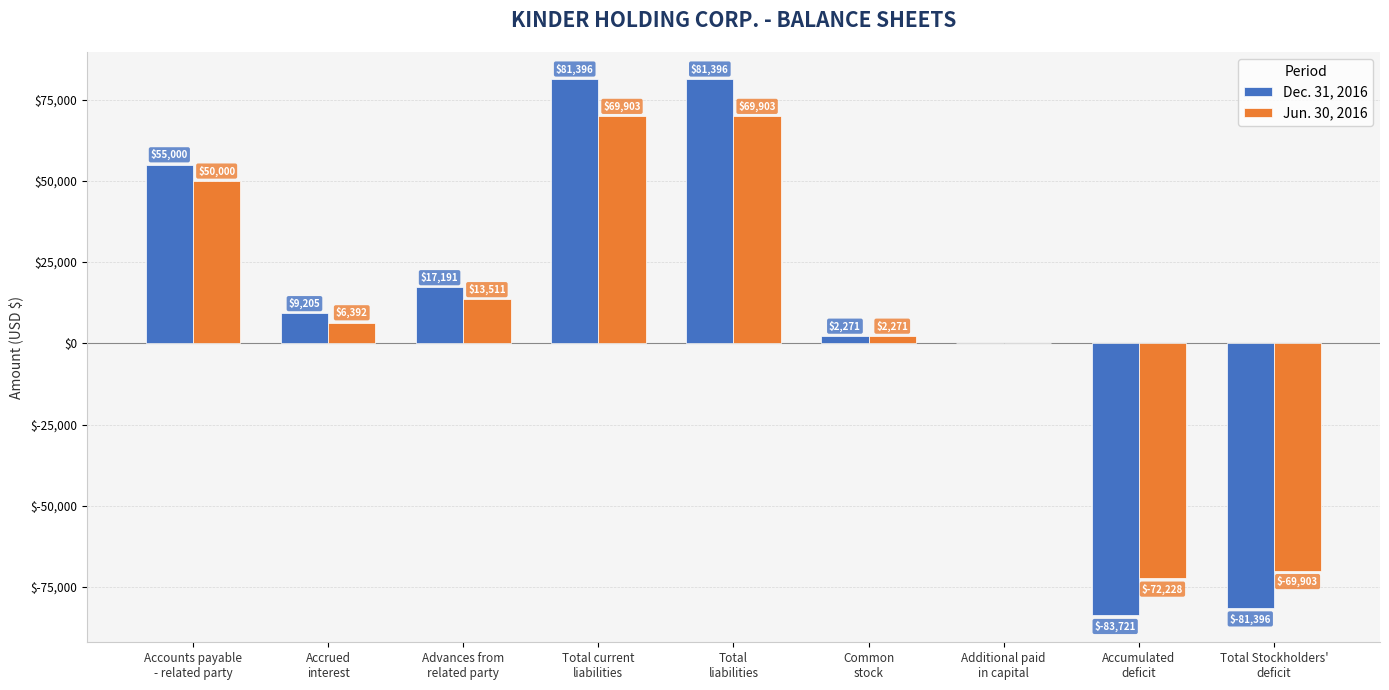

Read the Dec. 31, 2016 value at Total current
liabilities, to the nearest 50.

81400